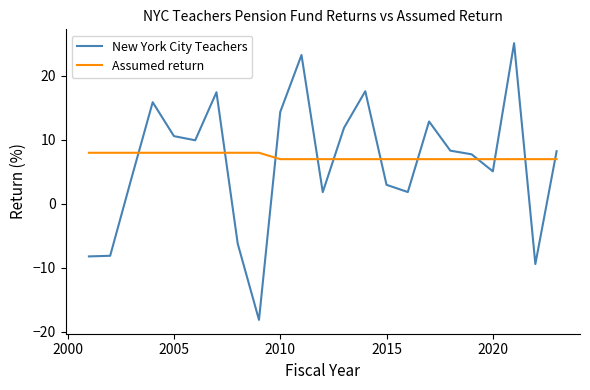

What is the maximum value for New York City Teachers?

25.1